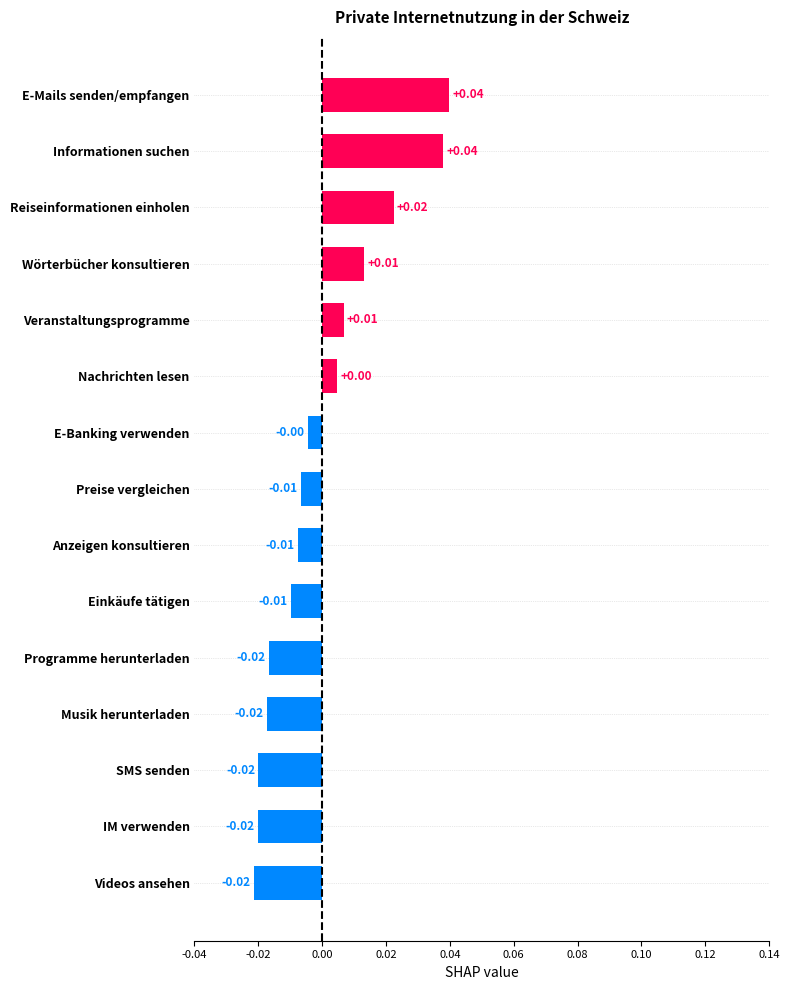

What is the label of the 6th bar from the bottom?

Einkäufe tätigen